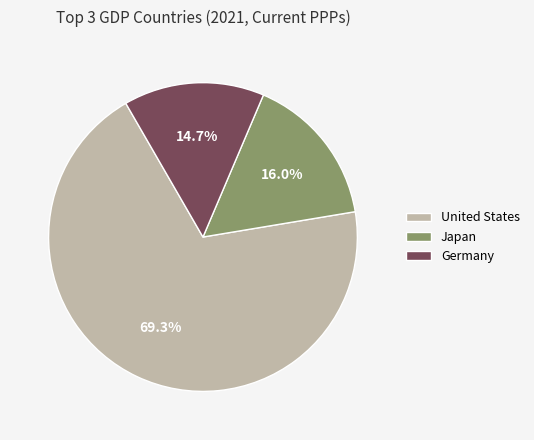

How much of the chart is everything except Germany?

85.3%